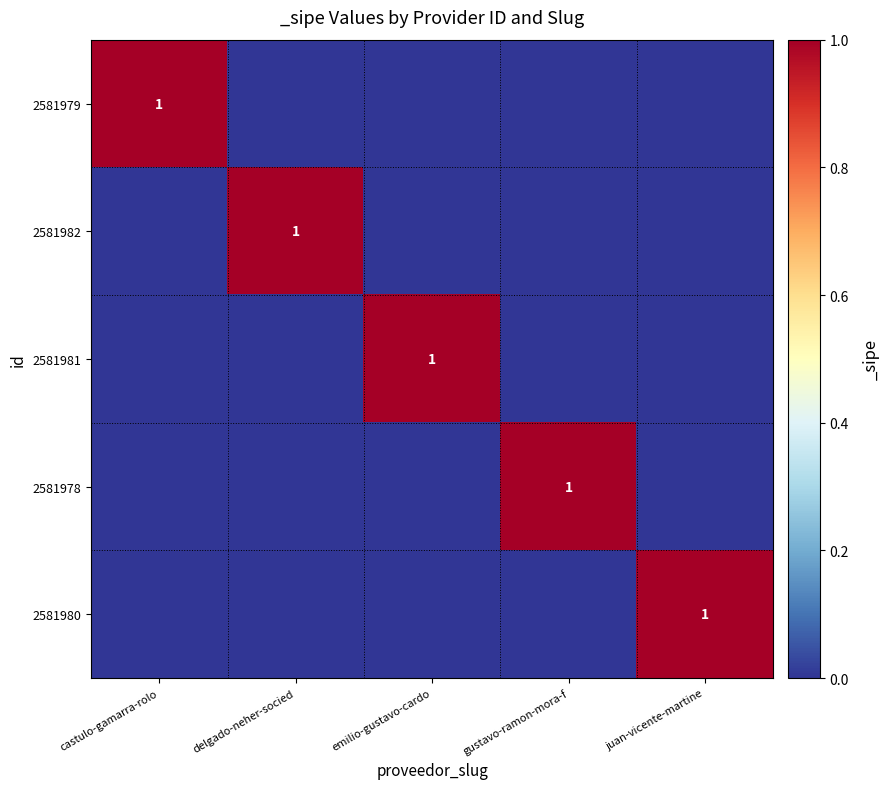

The value of 2581981 at emilio-gustavo-cardo is 0. True or false?

False